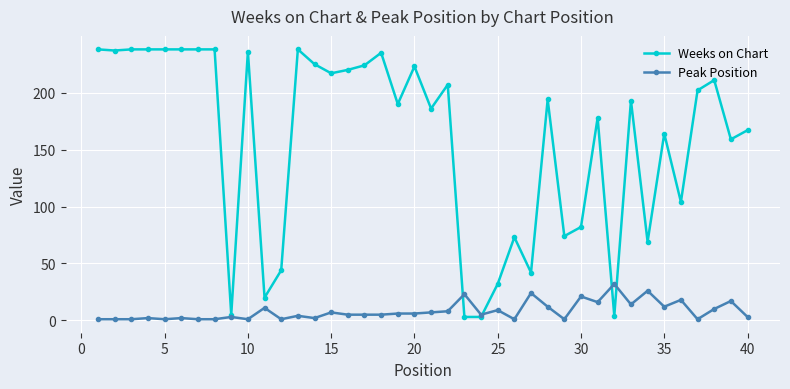

What is the greatest value displayed?

238